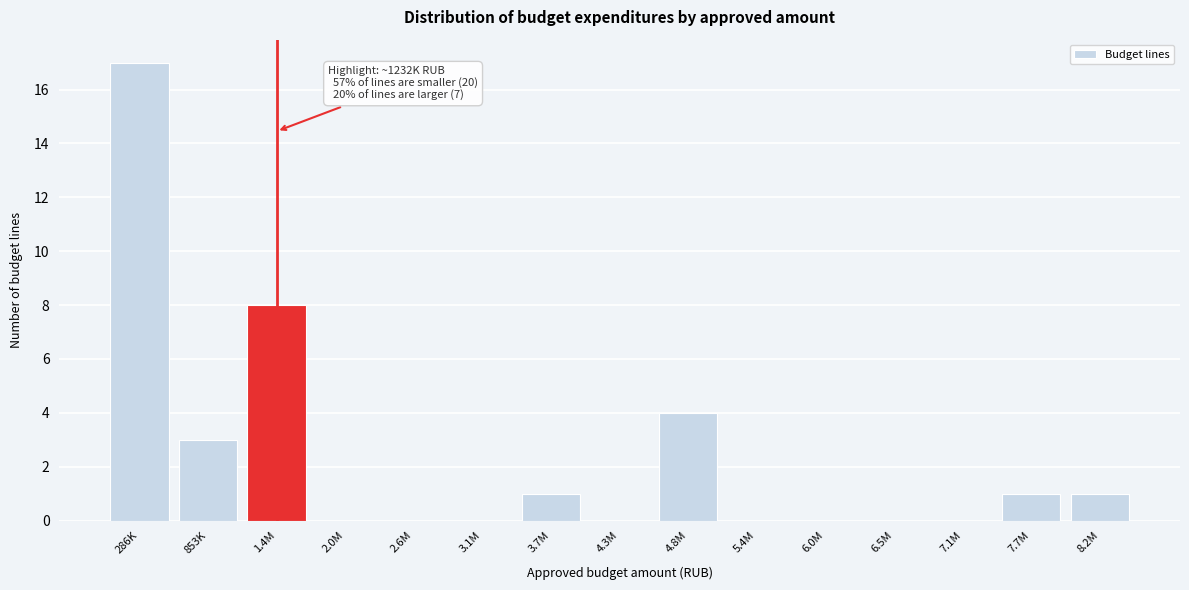

Reading right to left, extract all data points from this chart.

8.2M=1	7.7M=1	7.1M=0	6.5M=0	6.0M=0	5.4M=0	4.8M=4	4.3M=0	3.7M=1	3.1M=0	2.6M=0	2.0M=0	1.4M=8	853K=3	286K=17